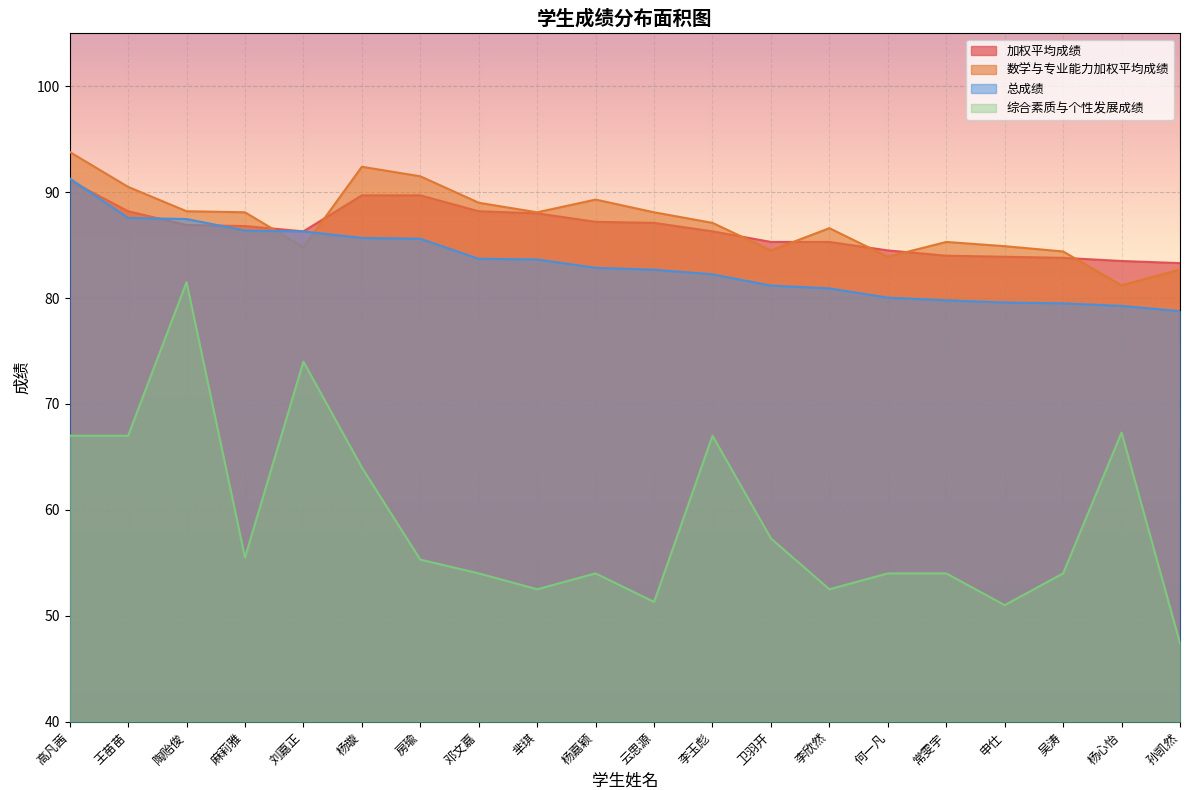

What is the label of the 9th point from the left?

芈琪